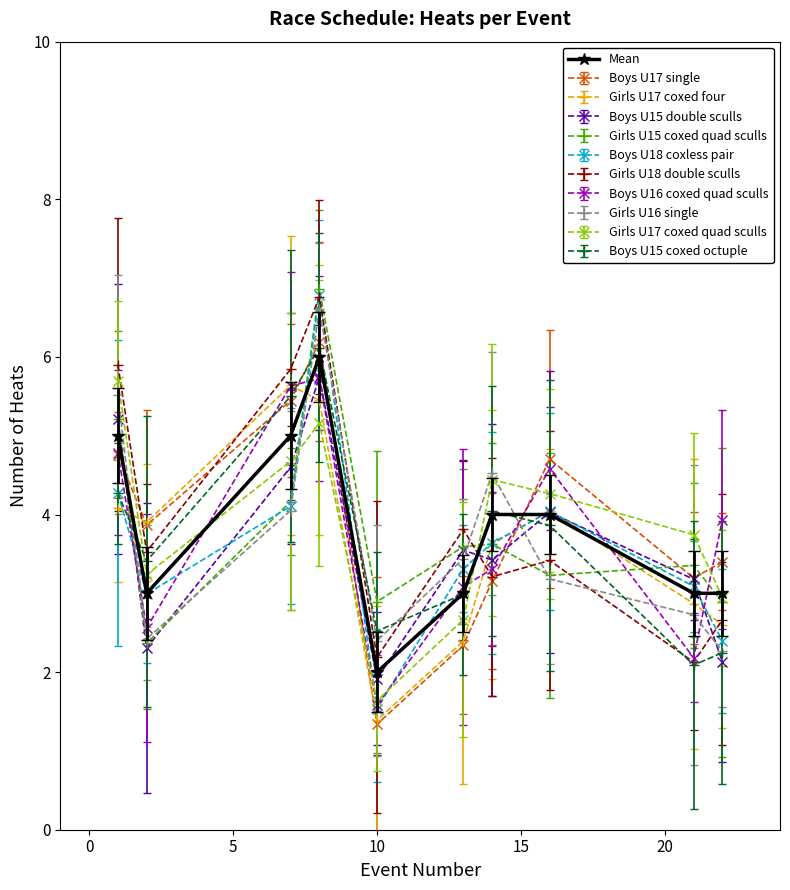

True or false: Mean and Girls U15 coxed quad sculls intersect in this chart.

True